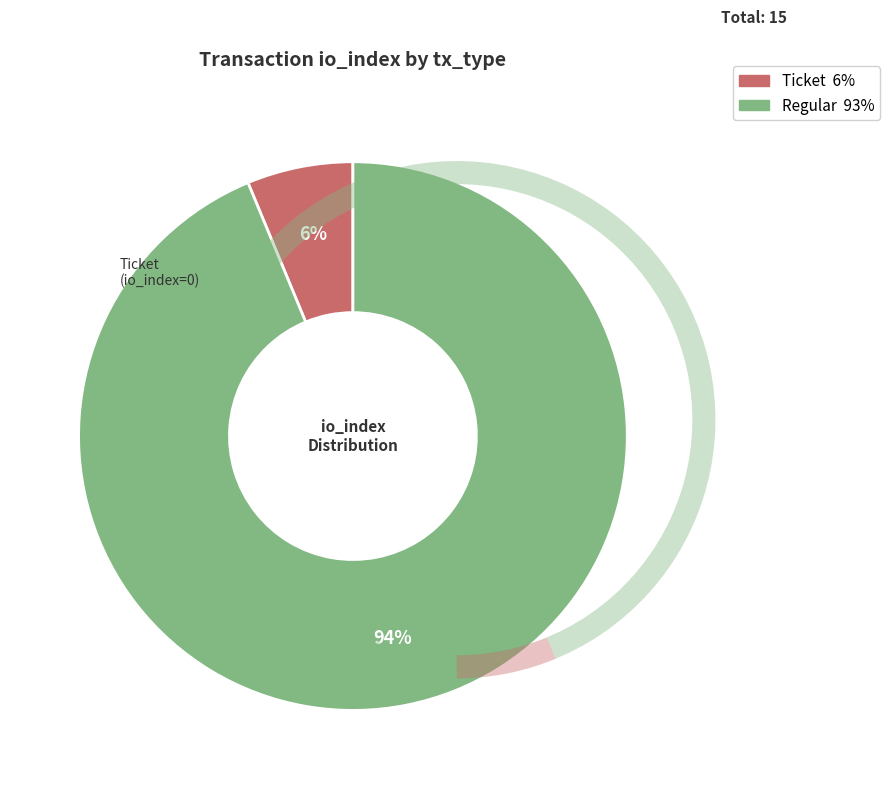

How many segments does this pie chart have?

2